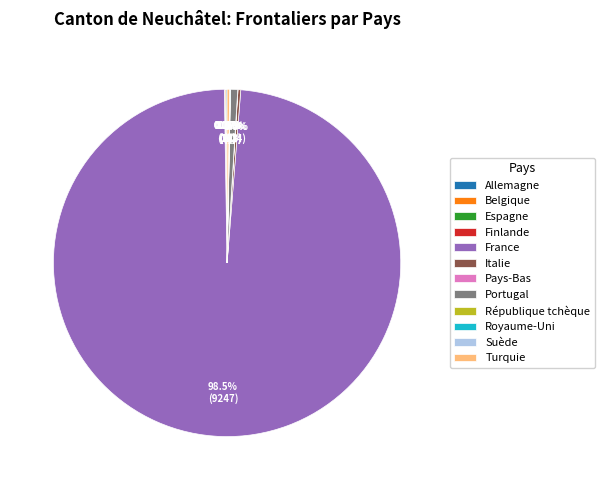

Which category has the biggest portion of the pie?

France